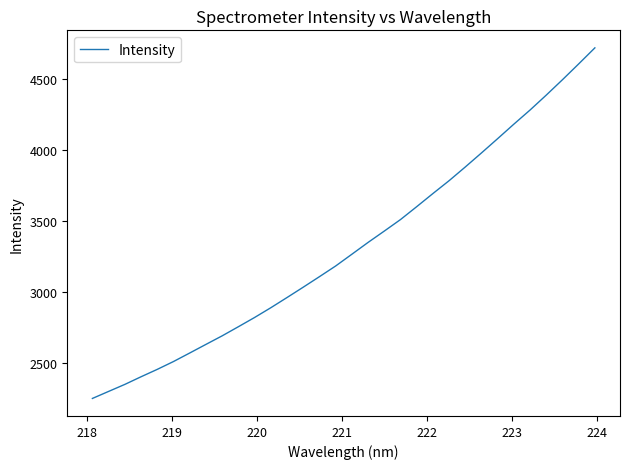

What is the smallest value displayed?

2246.7